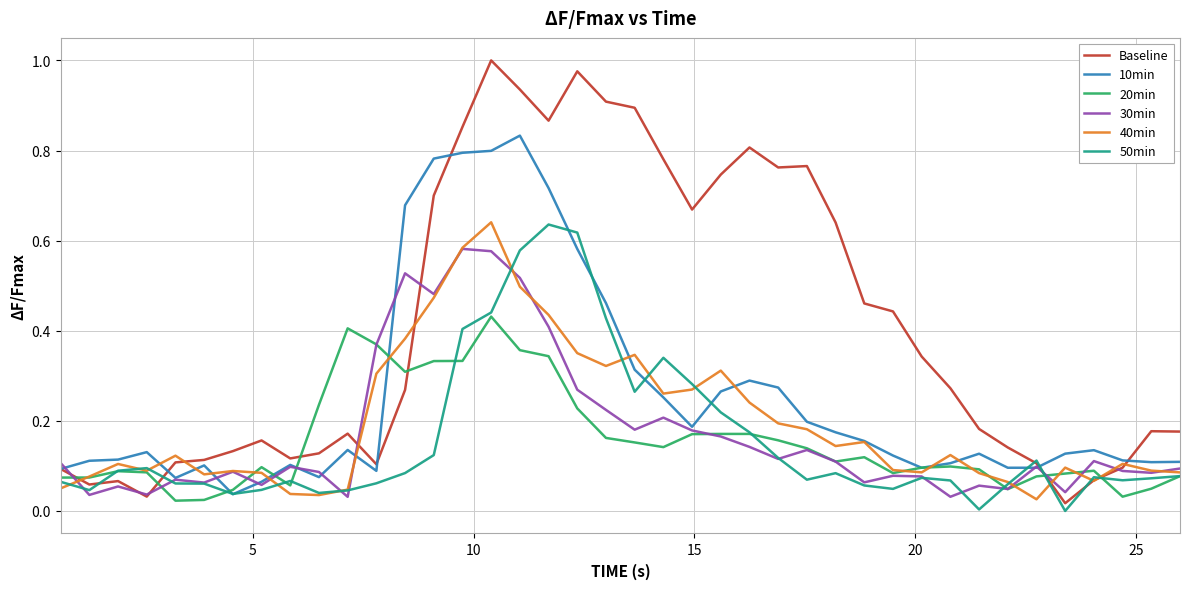

Which series has the widest spread of values?

Baseline